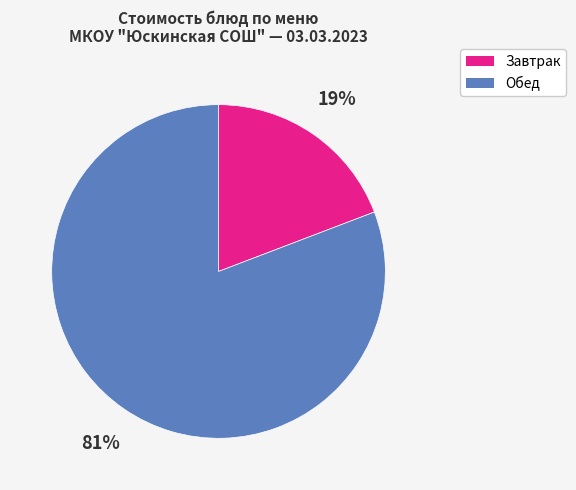

To the nearest percent, what is the difference between the largest and smallest slice percentages?

62%